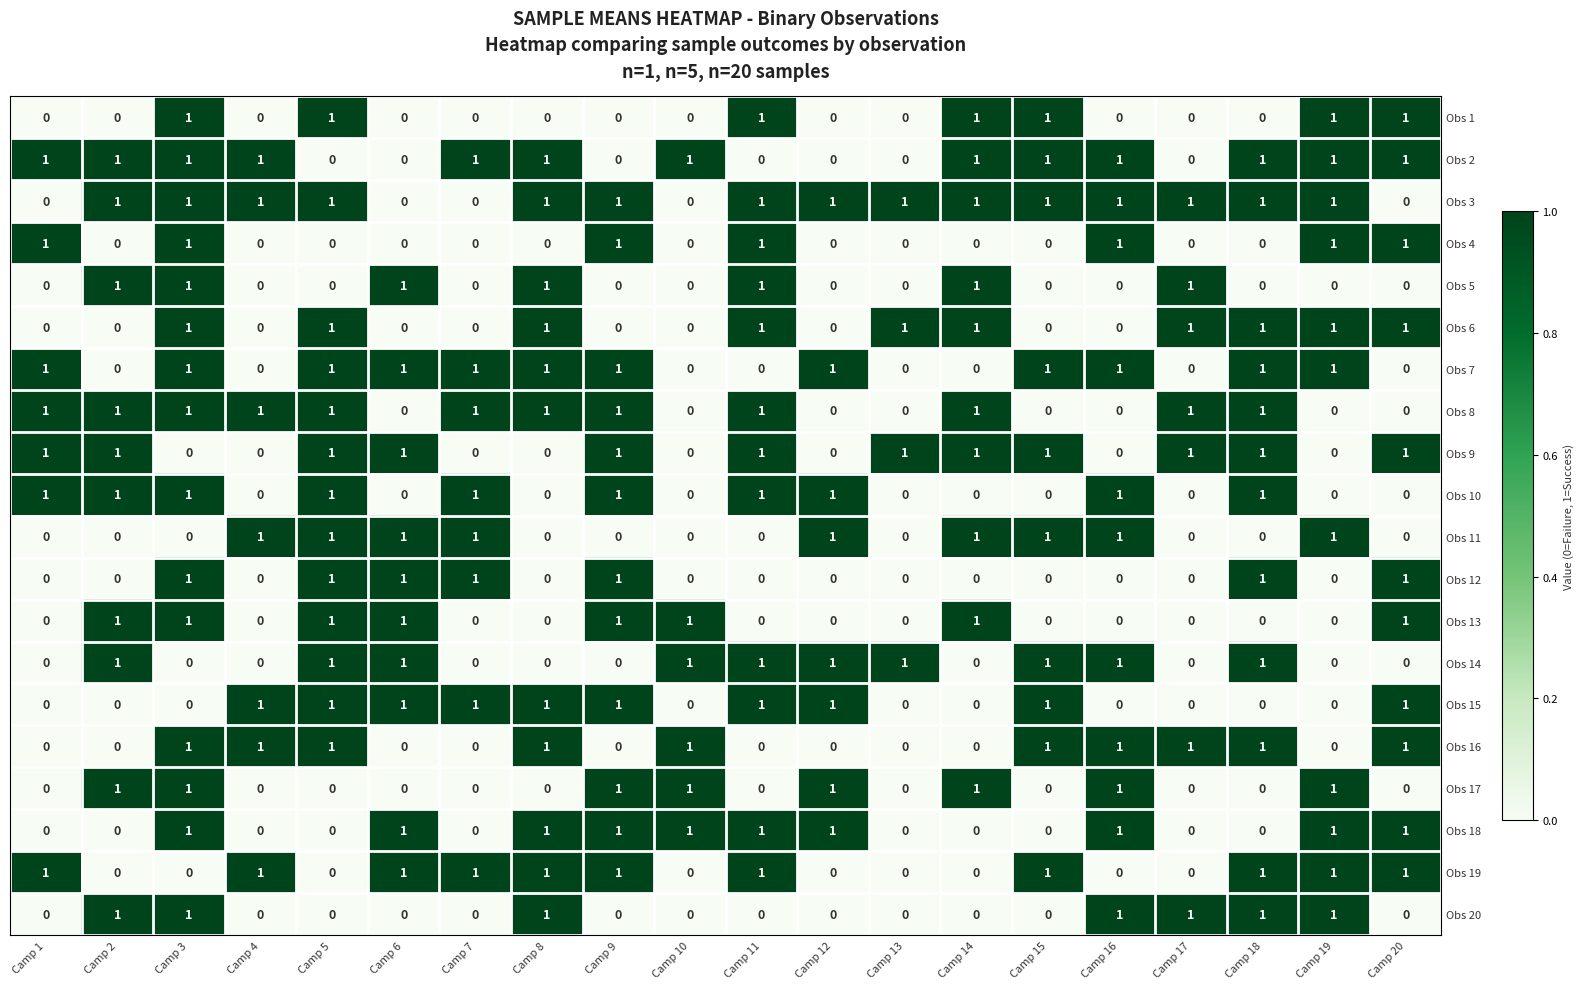

How many Obs 16 values are between 0 and 1?

20